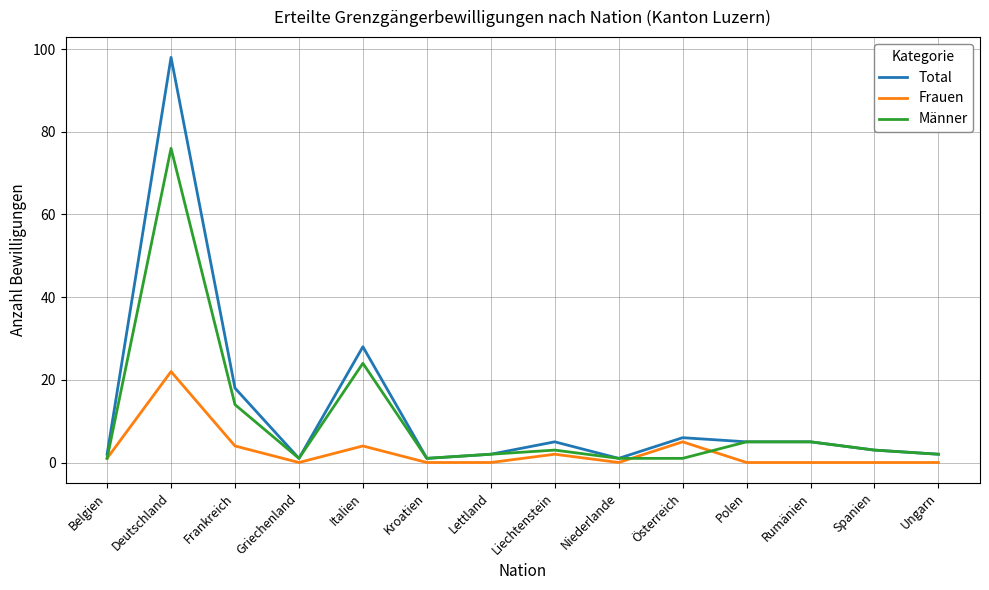

Which series has the largest range (max minus min)?

Total